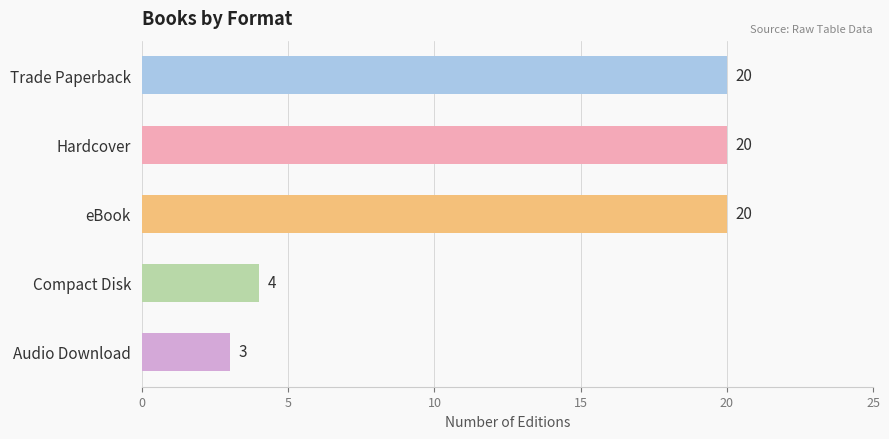

At which label is the value closest to 16?

Hardcover